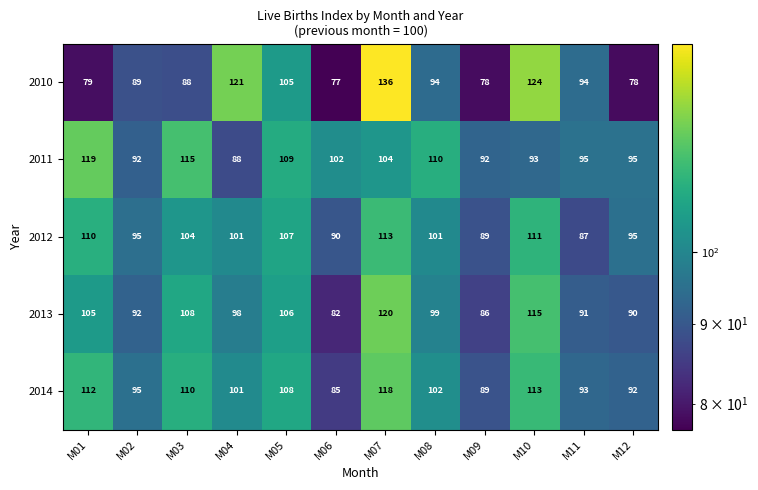

What is the difference between the second highest and minimum values in the 2010 series?

47